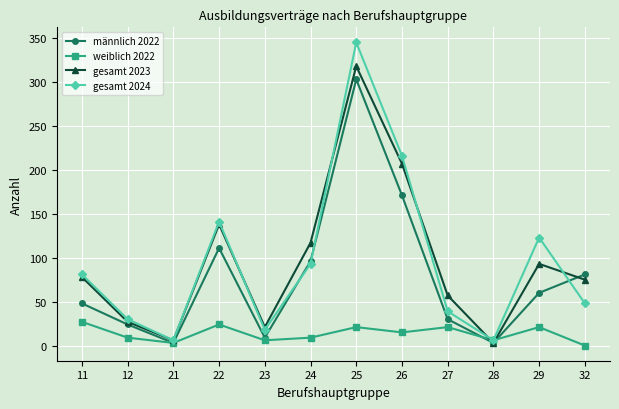

What is the average value of the gesamt 2024 series?

96